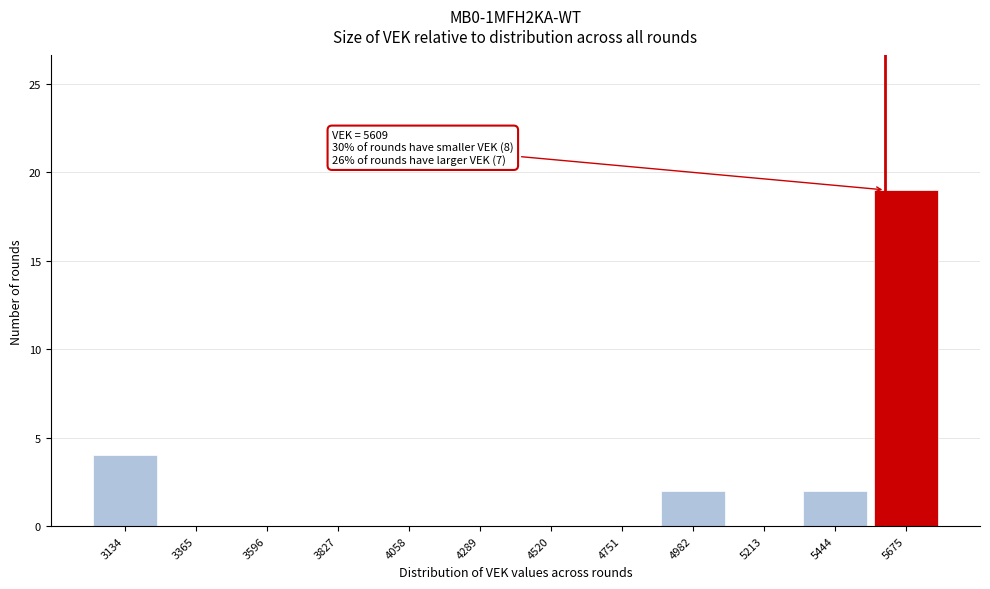

Which range on the x-axis has the tallest bar?

5550 to 5800